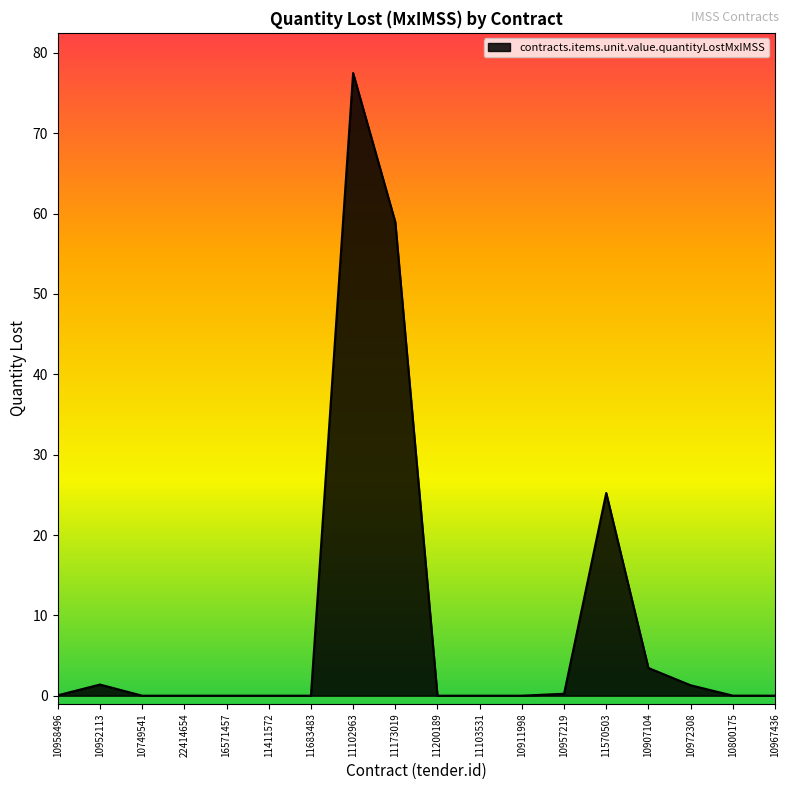

At which category does the data reach its first local peak?

10952113